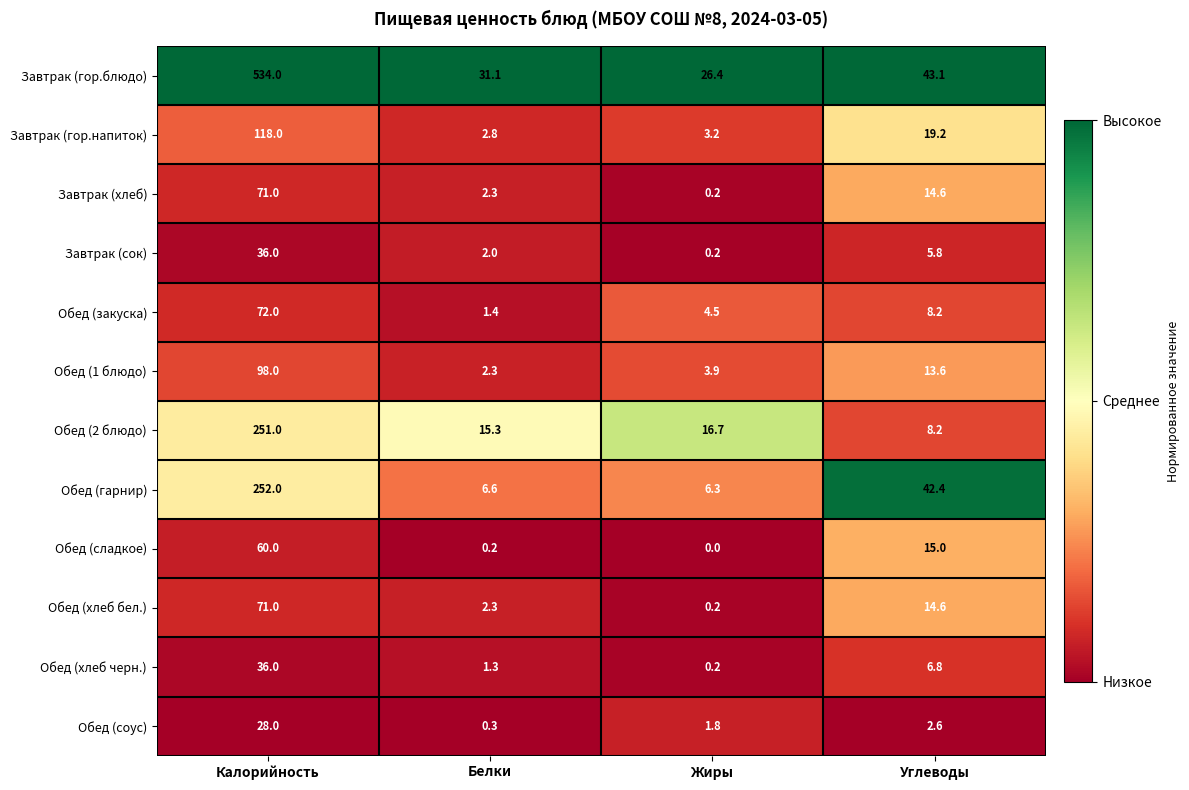

True or false: Обед (соус) has a value of 1.8 at Жиры.

True